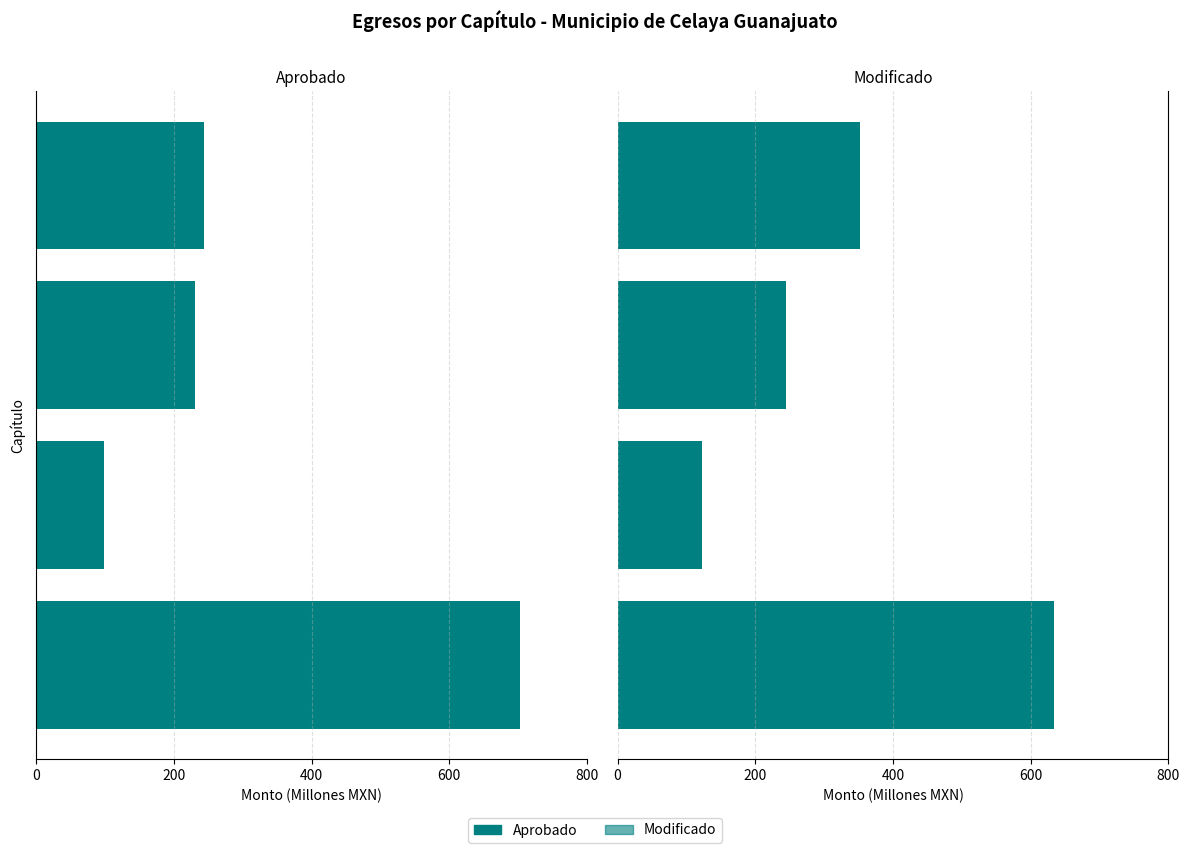

Which series has the largest range (max minus min)?

Aprobado